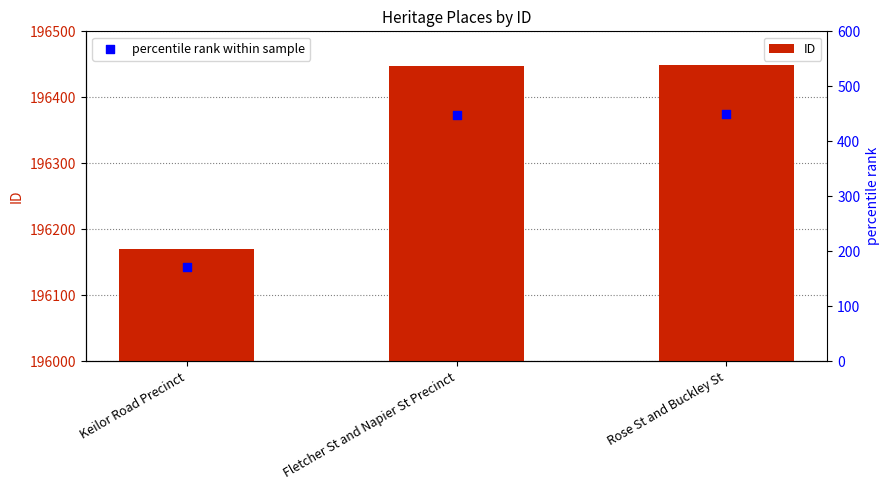

Which series has the largest total across all categories?

ID